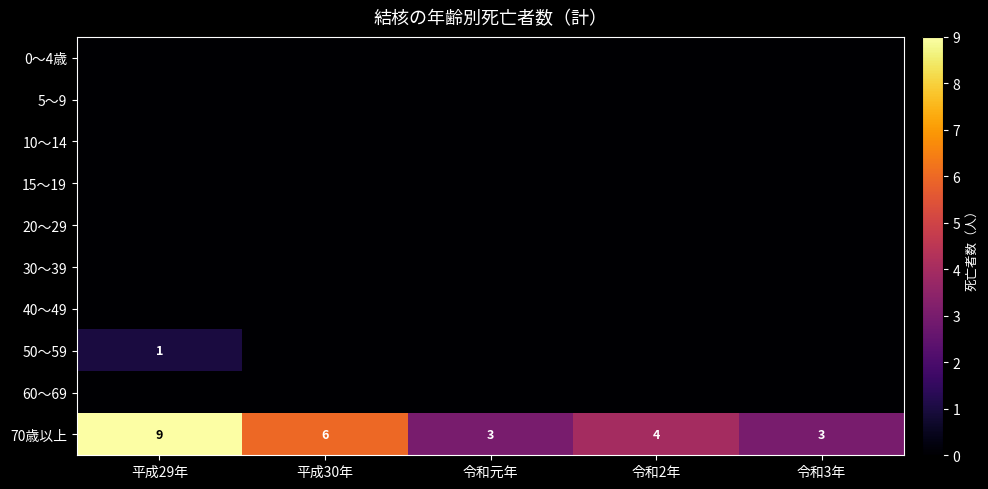

At how many categories does at least one series exceed 8?

1